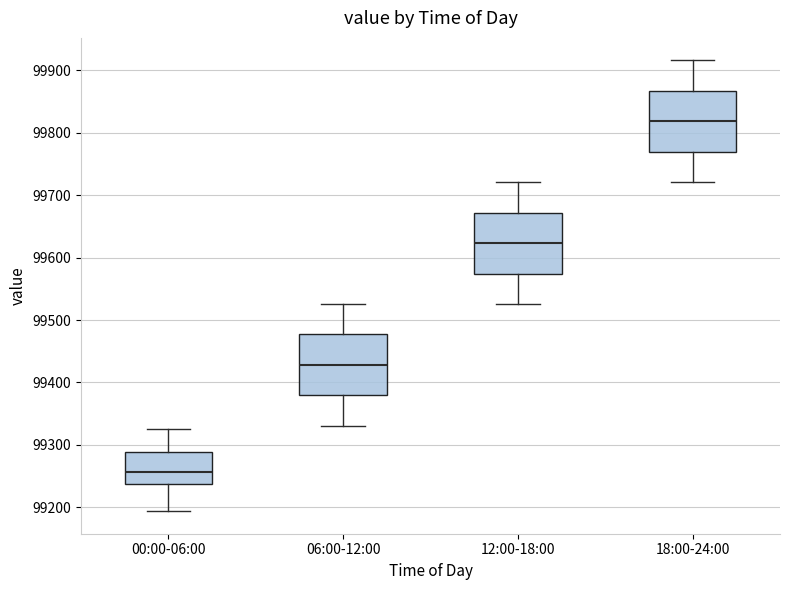

Where is the upper edge of the box for 00:00-06:00 on the y-axis? The values are not printed on the chart, so give them approximately, as read against the axis.

99290